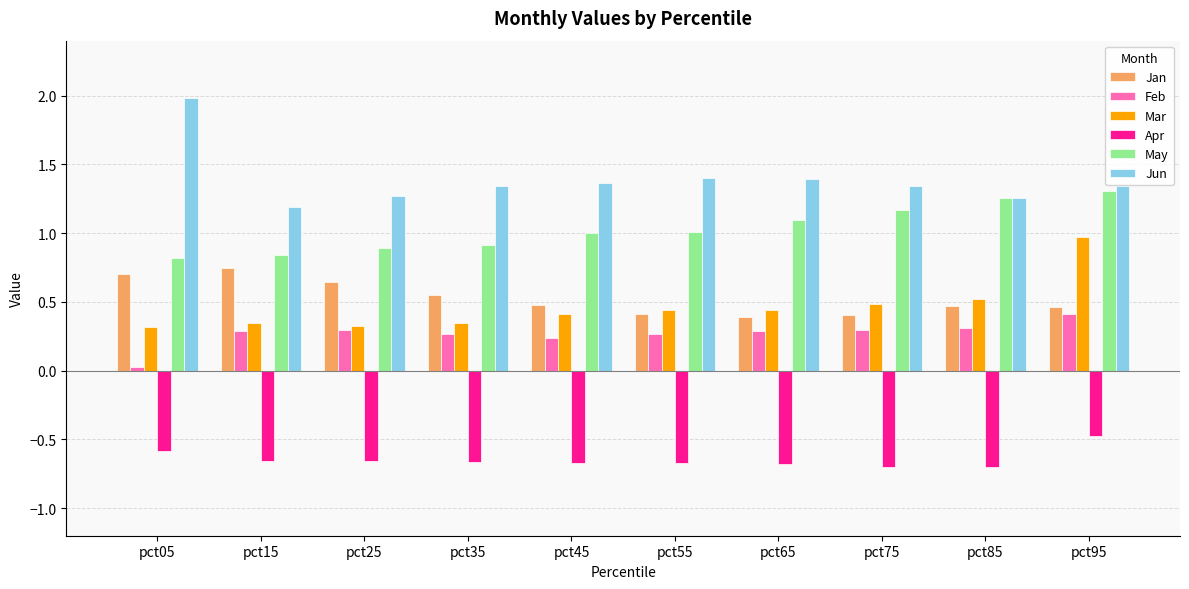

At which category is the sum across all series the highest?

pct95